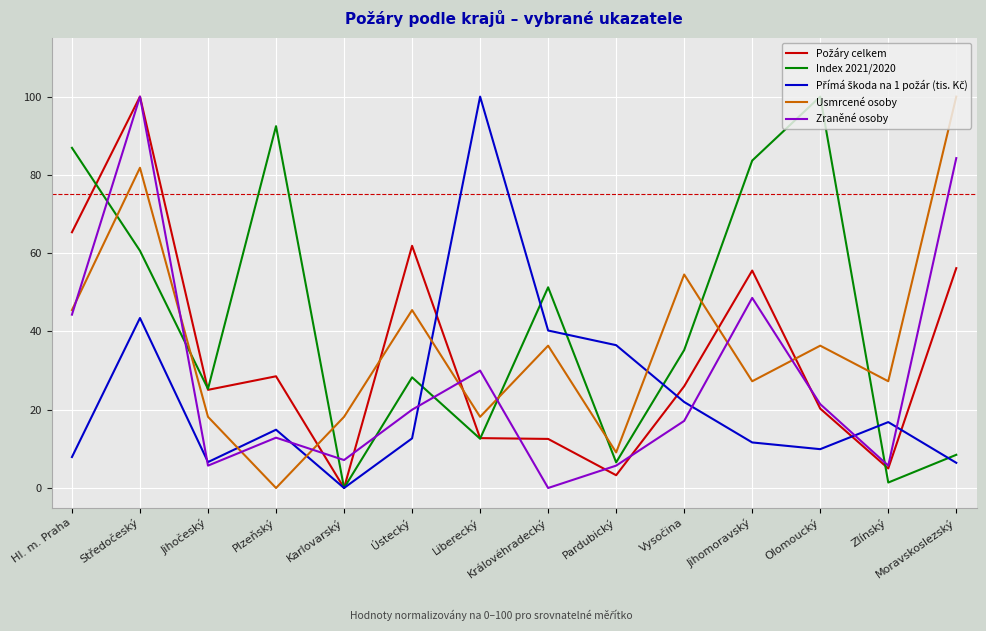

What position from the left is Jihomoravský?

11